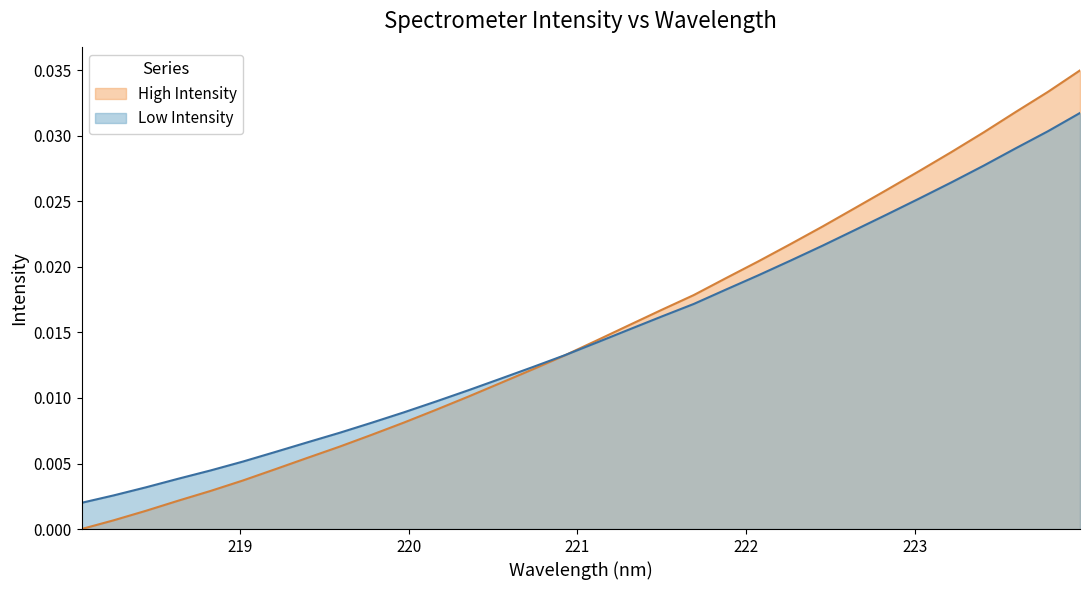

What is the sum of all values?

0.5